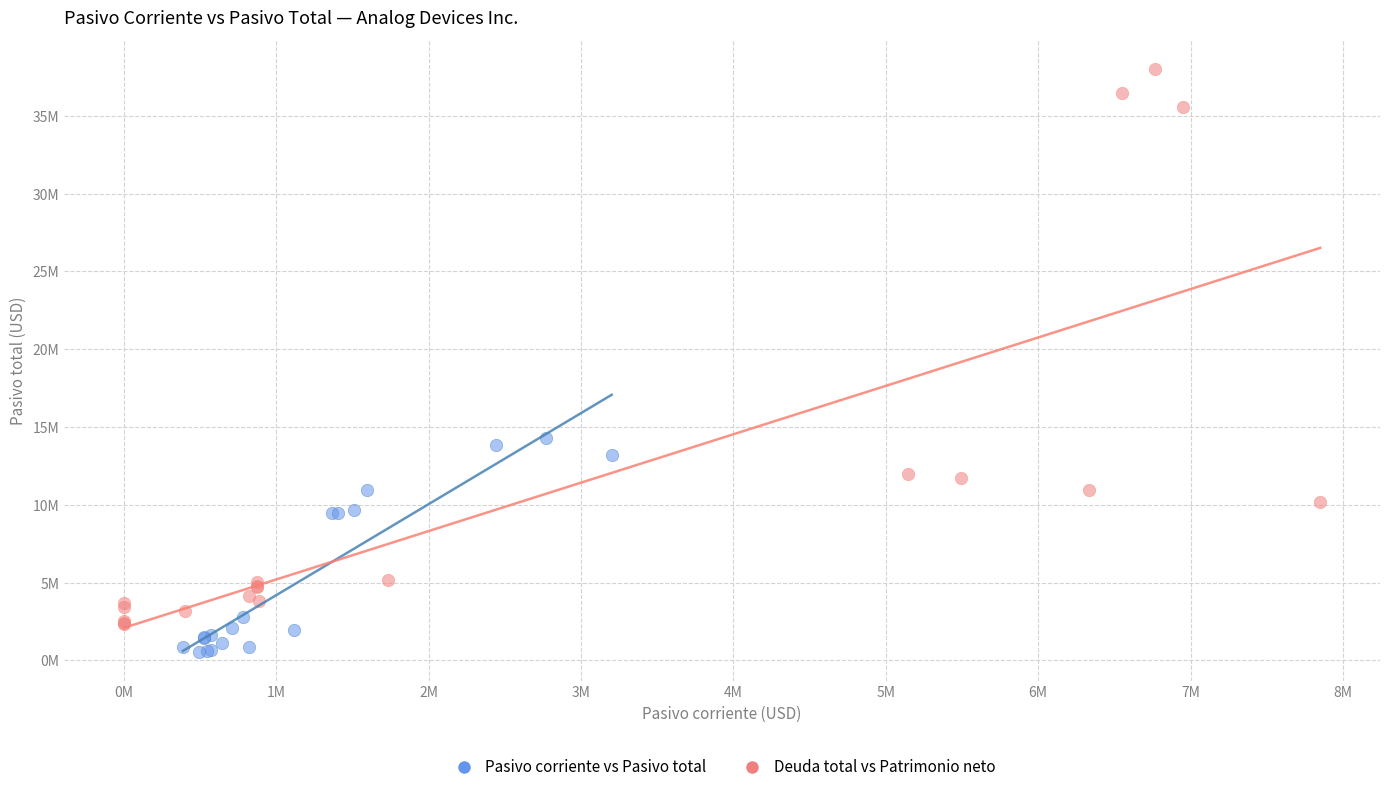

What are all the series names shown in the legend?

Pasivo corriente vs Pasivo total, Deuda total vs Patrimonio neto